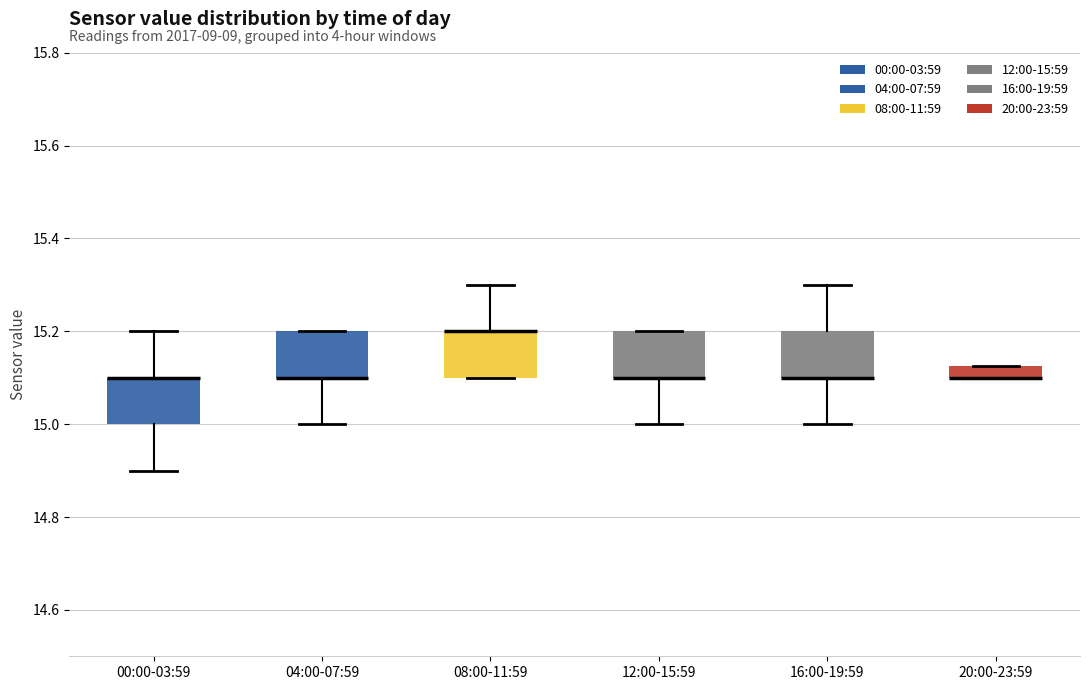

Where is the lower edge of the box for 16:00-19:59 on the y-axis? The values are not printed on the chart, so give them approximately, as read against the axis.

15.10